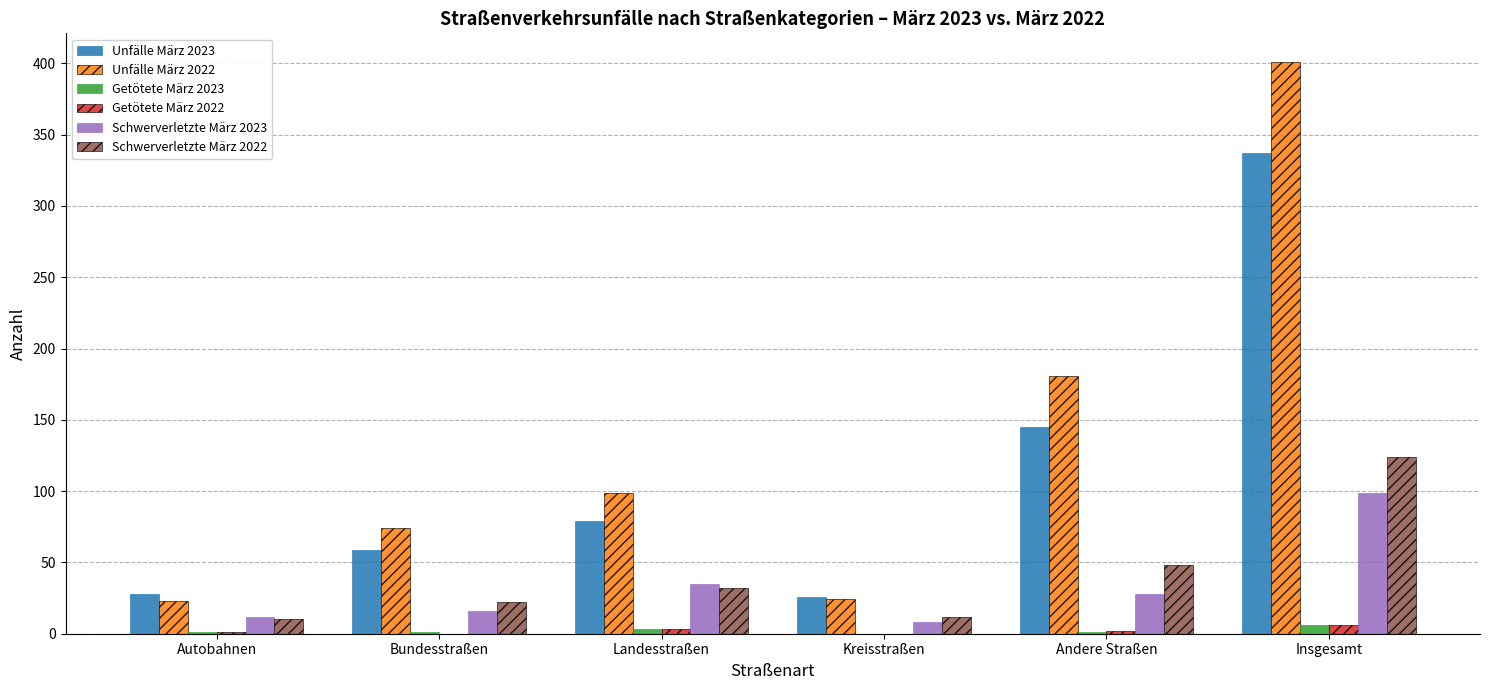

Is it true that Unfälle März 2023 equals 224 at Andere Straßen?

False